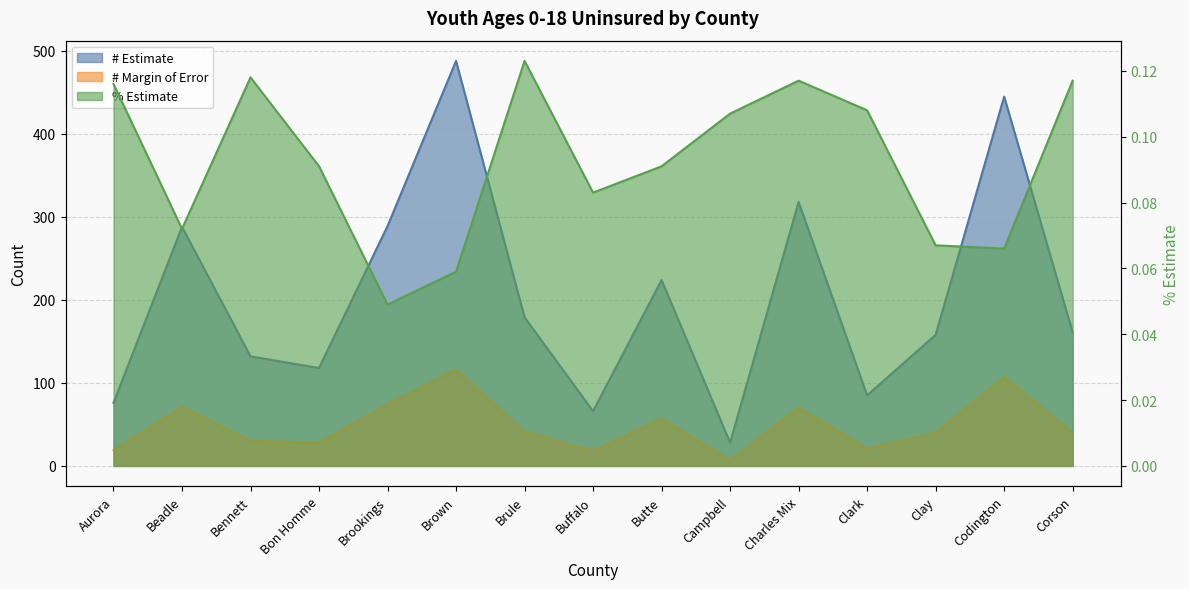

What is the sum of the % Estimate values at Bon Homme and Campbell?

0.2